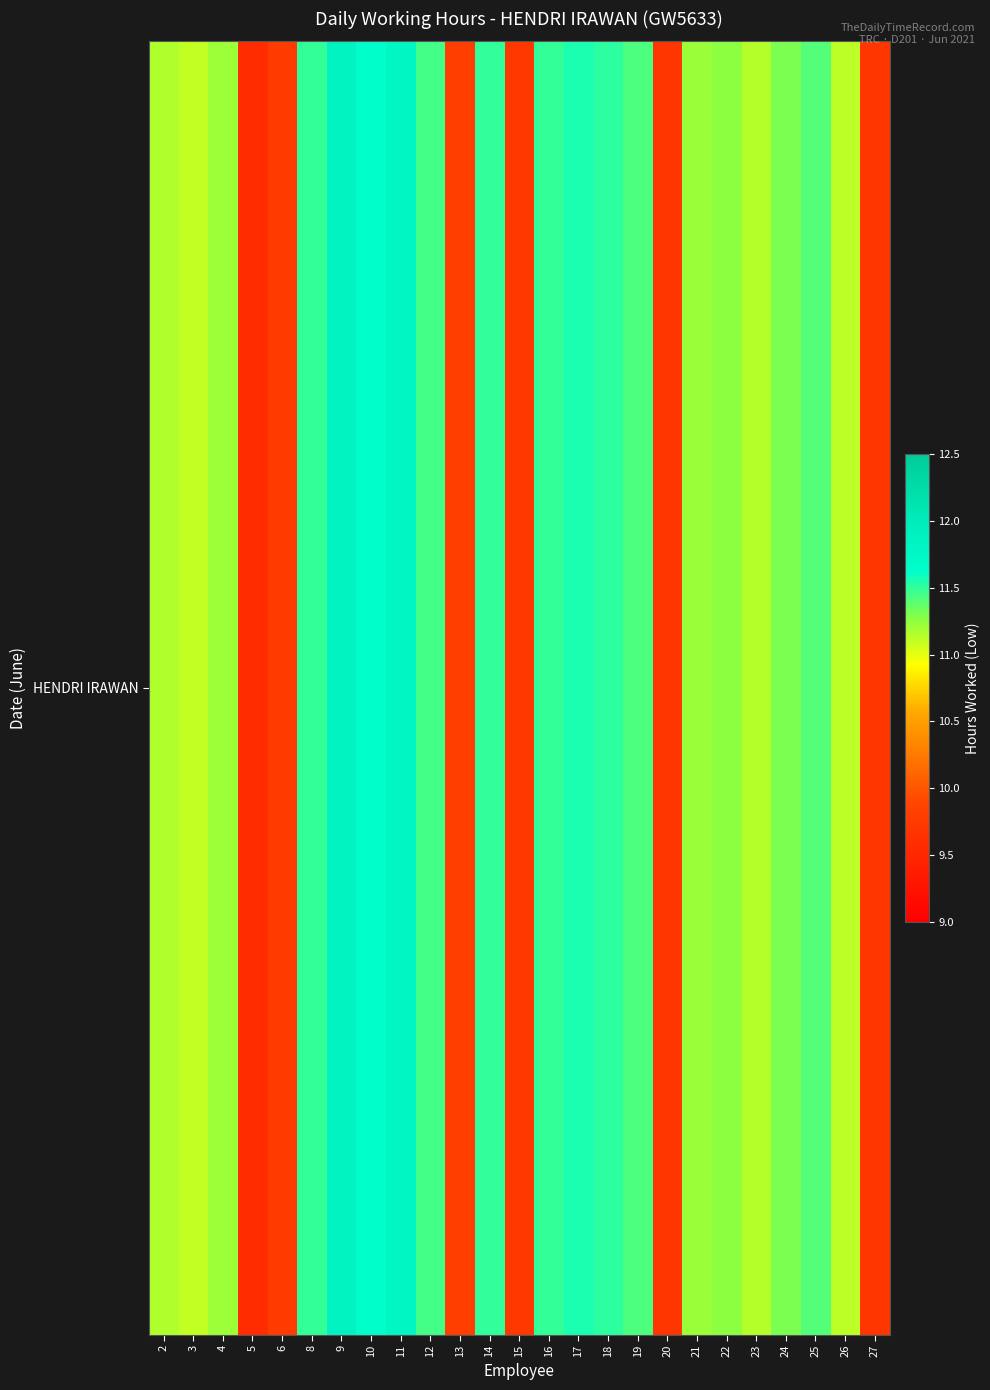

Which has a higher value, 14 or 19?

14